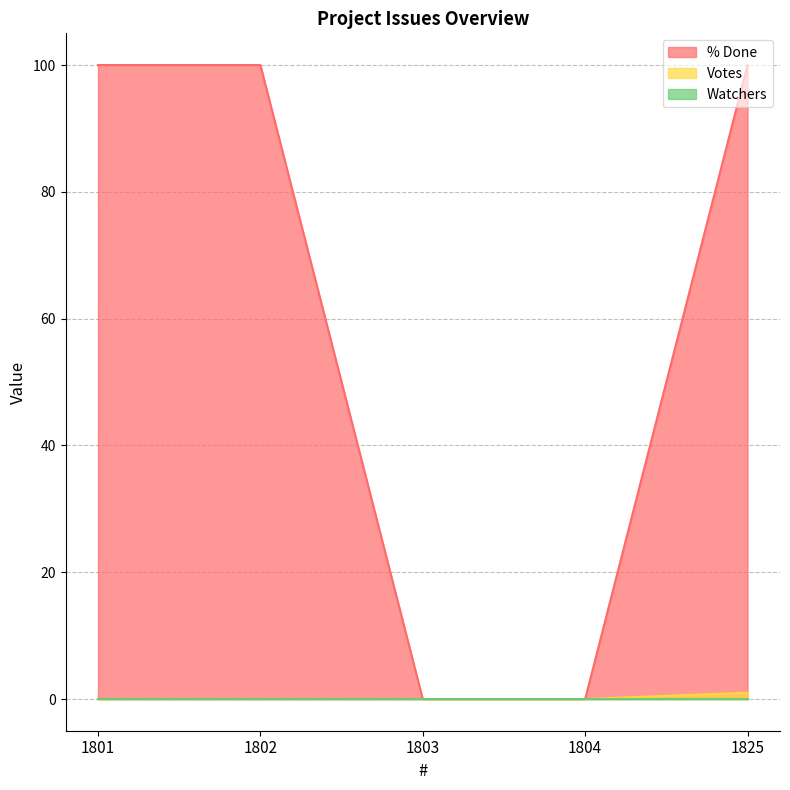

The value of Votes at 1801 is 0. True or false?

False